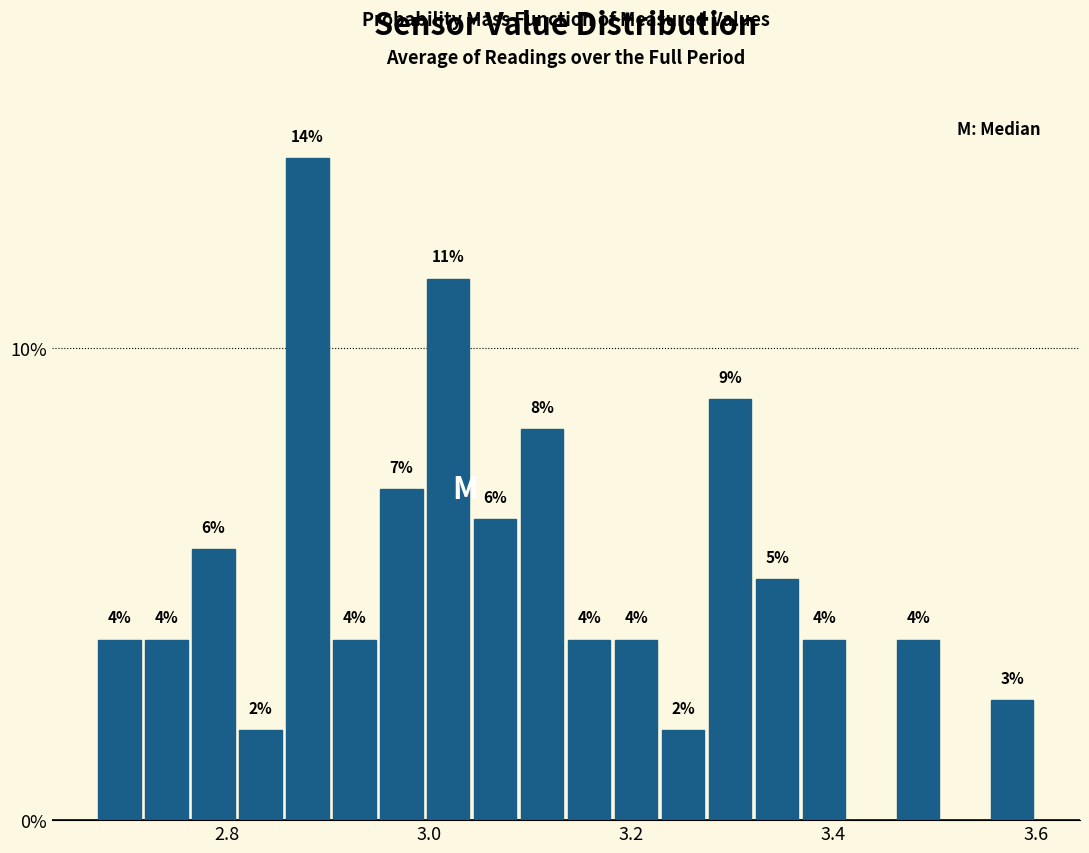

Around what value on the x-axis is the tallest bar? Give the approximate position of its centre, as read against the axis.

2.88